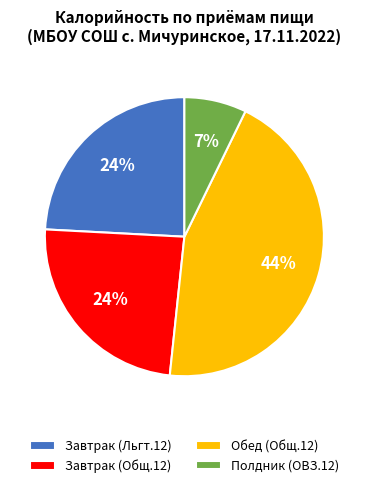

How many segments does this pie chart have?

4